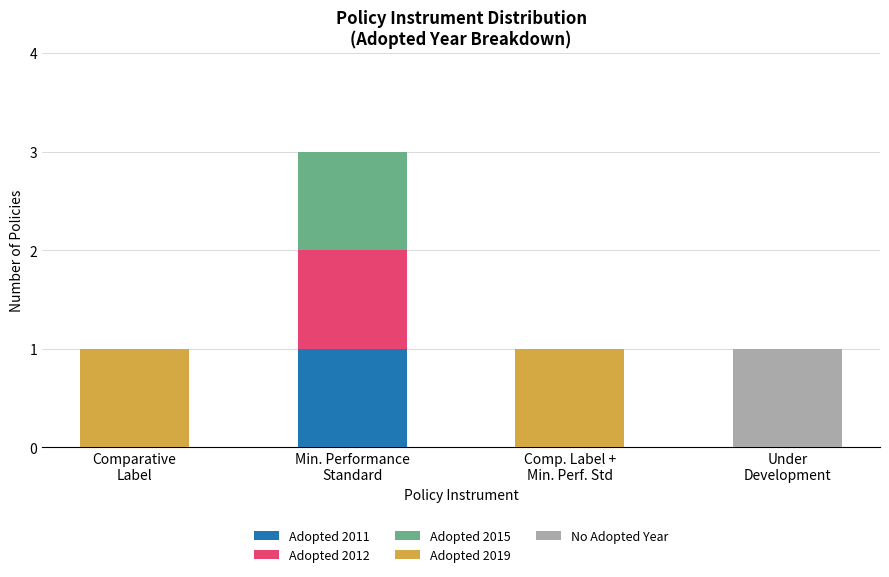

At which category is the sum across all series the highest?

Min. Performance
Standard